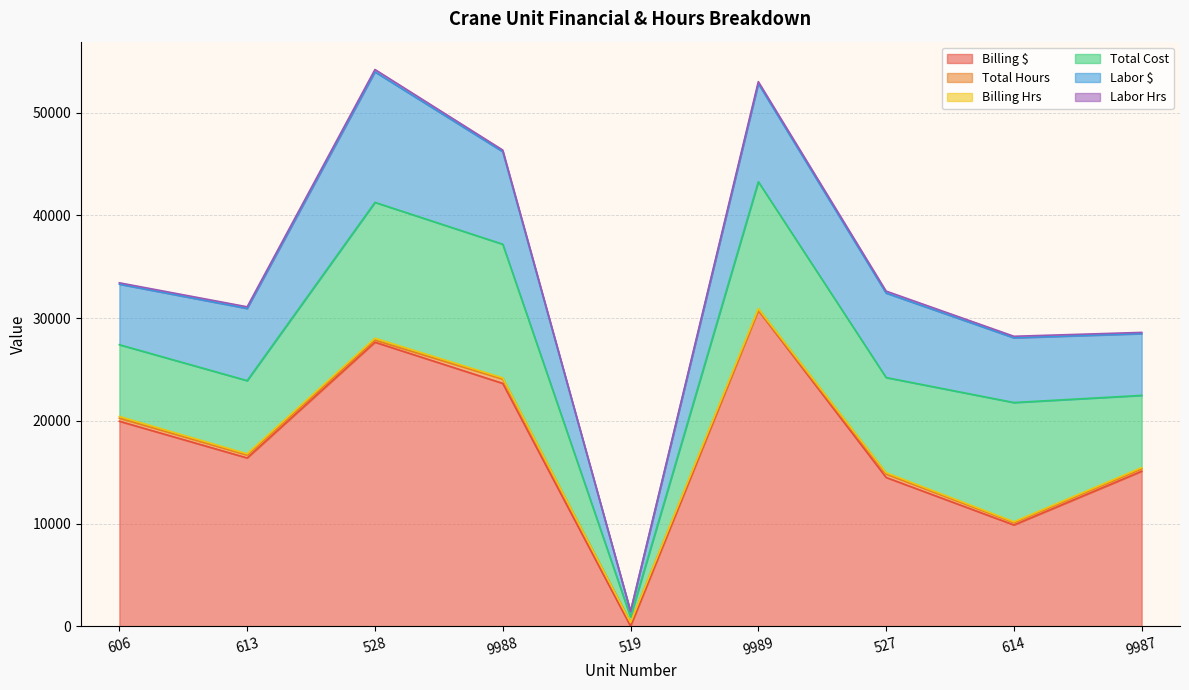

Does the chart have visible grid lines?

Yes